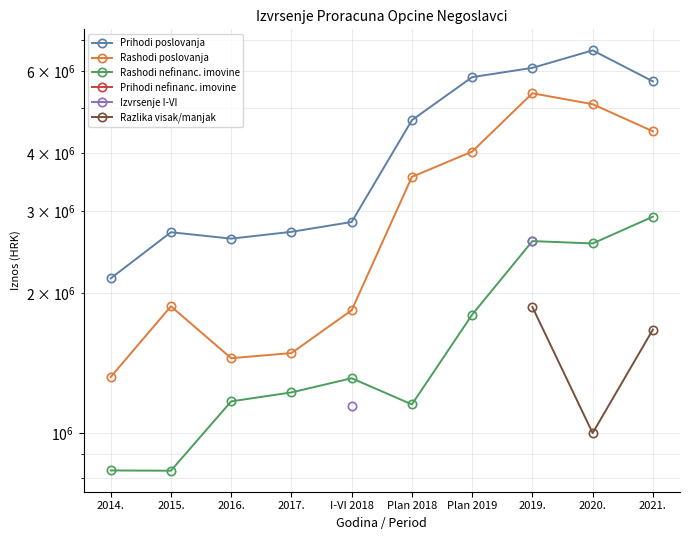

Where is the first local maximum for Rashodi nefinanc. imovine?

I-VI 2018